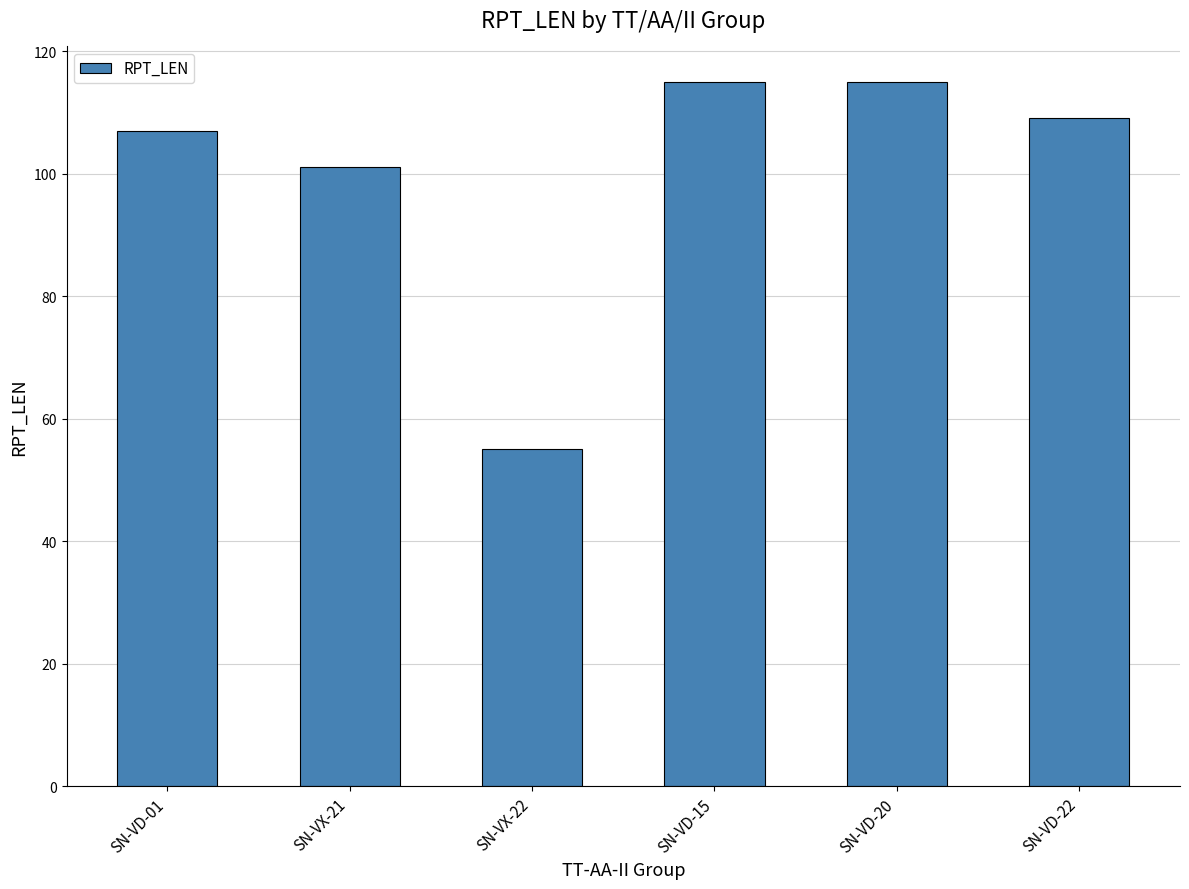

What is the sum of the values at SN-VD-20 and SN-VD-22?

224